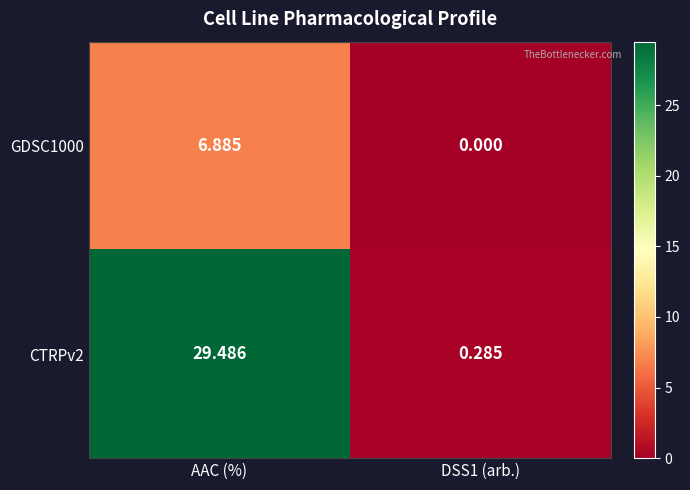

At which category is the sum across all series the highest?

AAC (%)